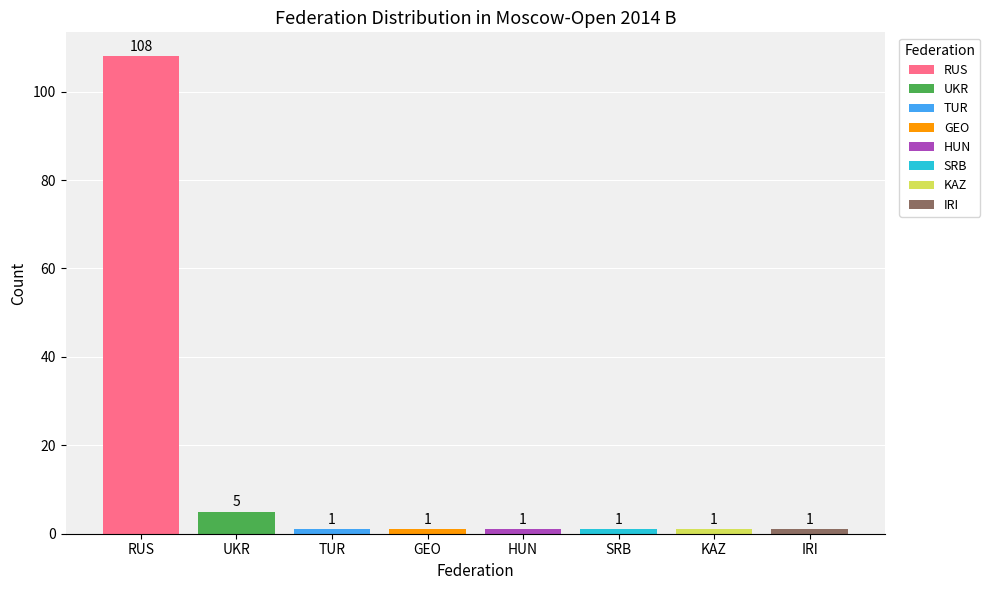

What is the minimum value shown in the chart?

1